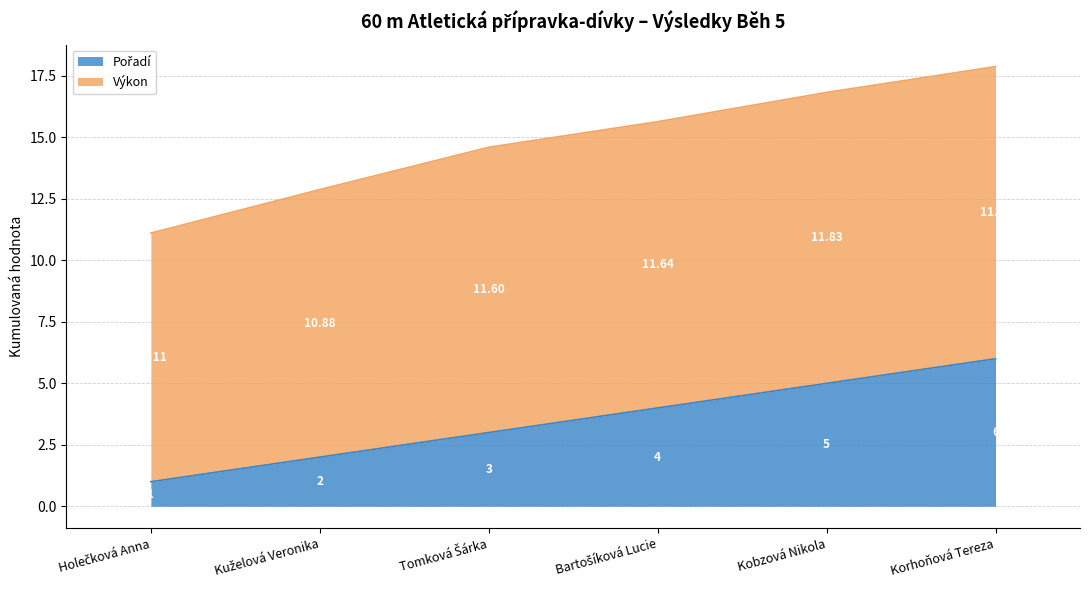

What is the approximate value at Korhoňová Tereza?

6